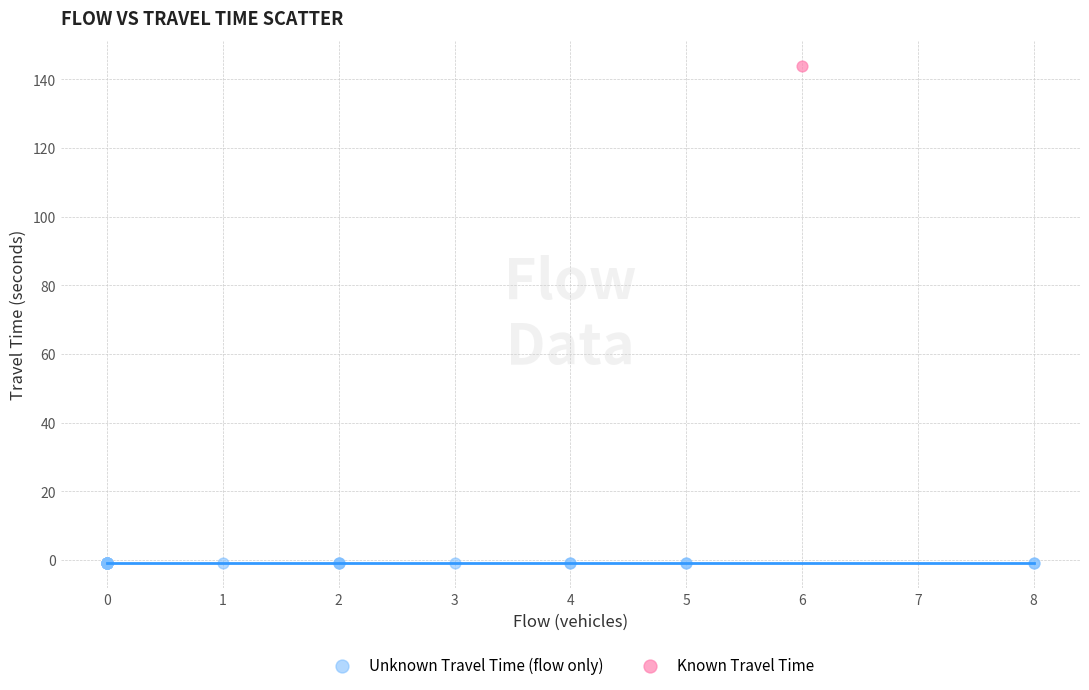

Which series reaches the minimum Y coordinate?

Unknown Travel Time (flow only)